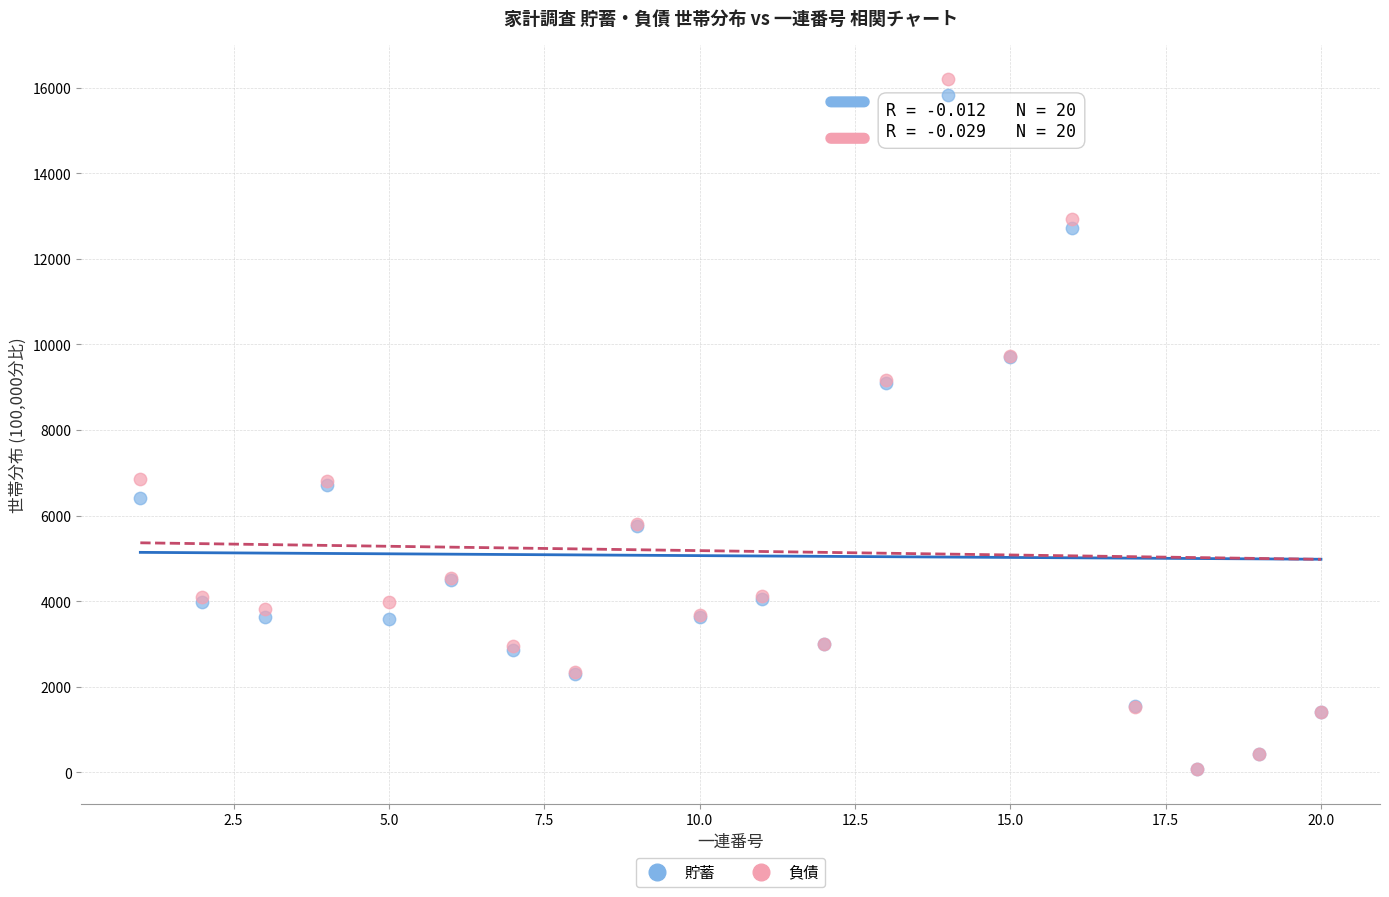

What are all the series names shown in the legend?

貯蓄, 負債